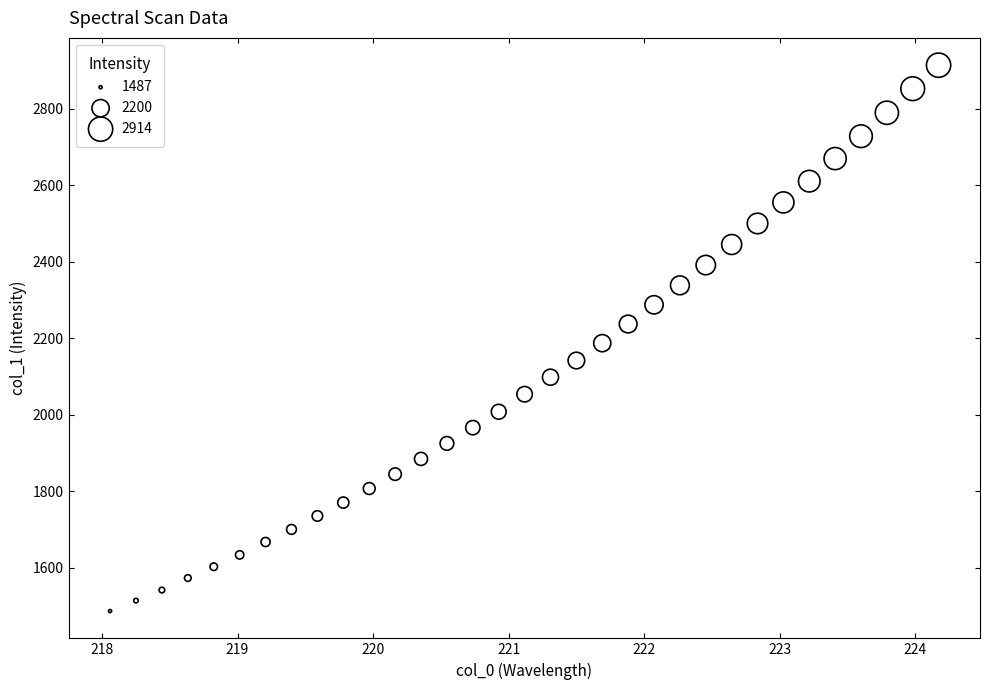

What is the range of X values (max minus min)?

6.1